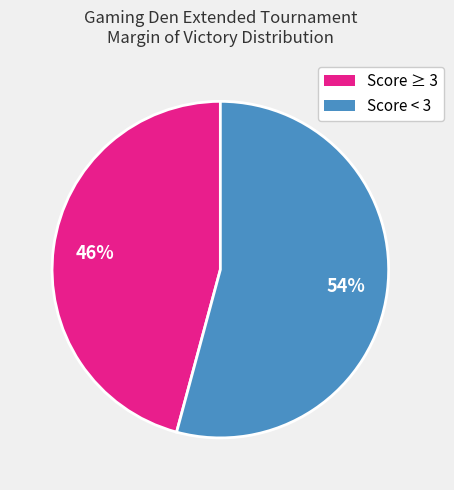

Does any single category account for the majority?

Yes